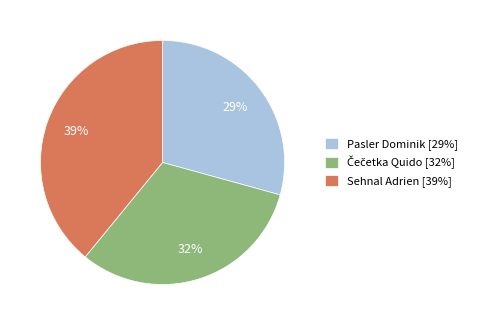

To the nearest percent, what is the average slice percentage?

33%